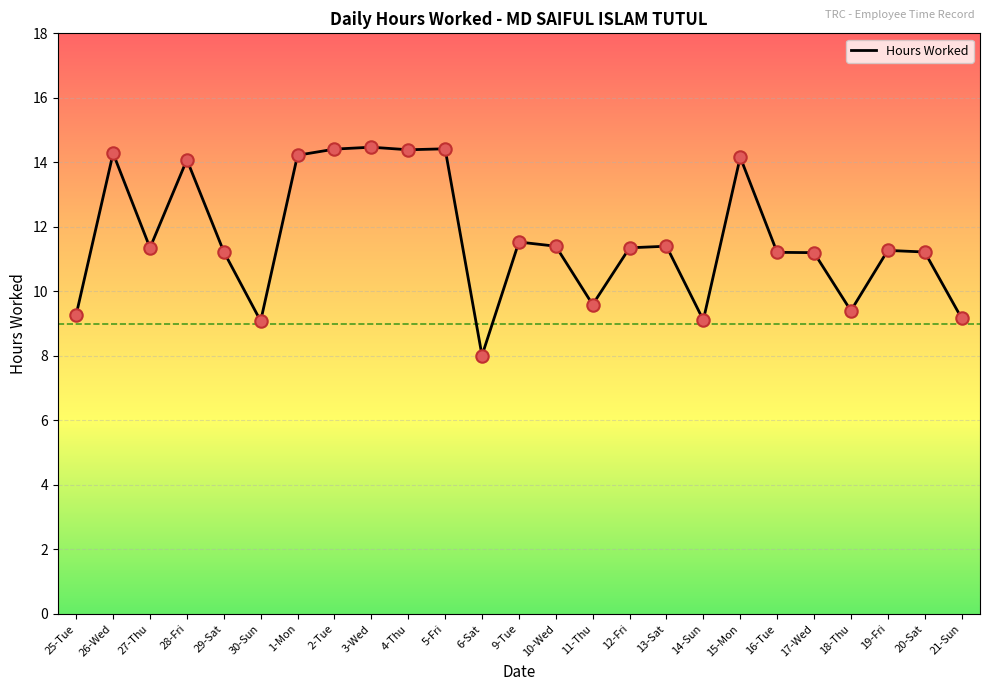

Approximately how many times larger is the value at 27-Thu compared to 15-Mon?

0.8